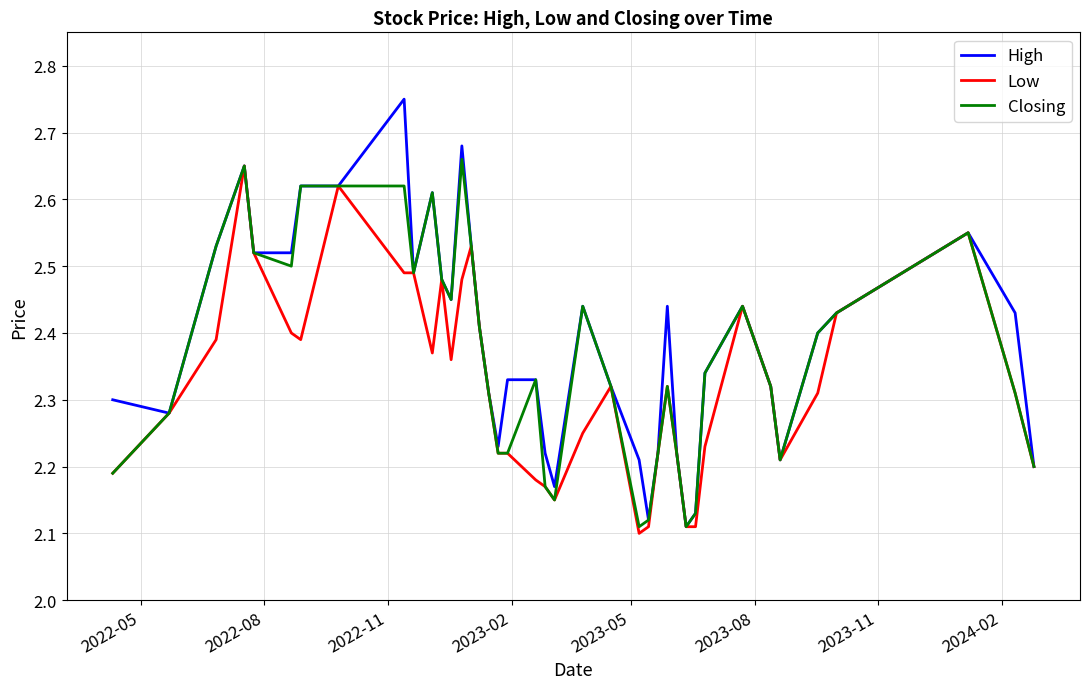

Which series has the widest spread of values?

High